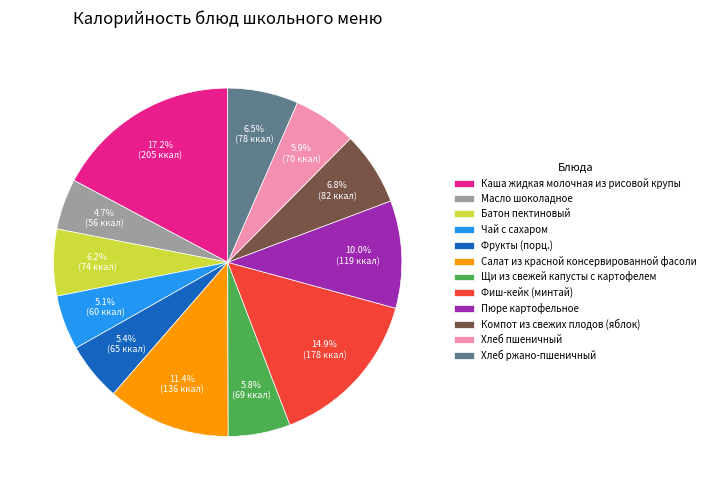

The Хлеб пшеничный slice represents 6% of the pie. True or false?

True